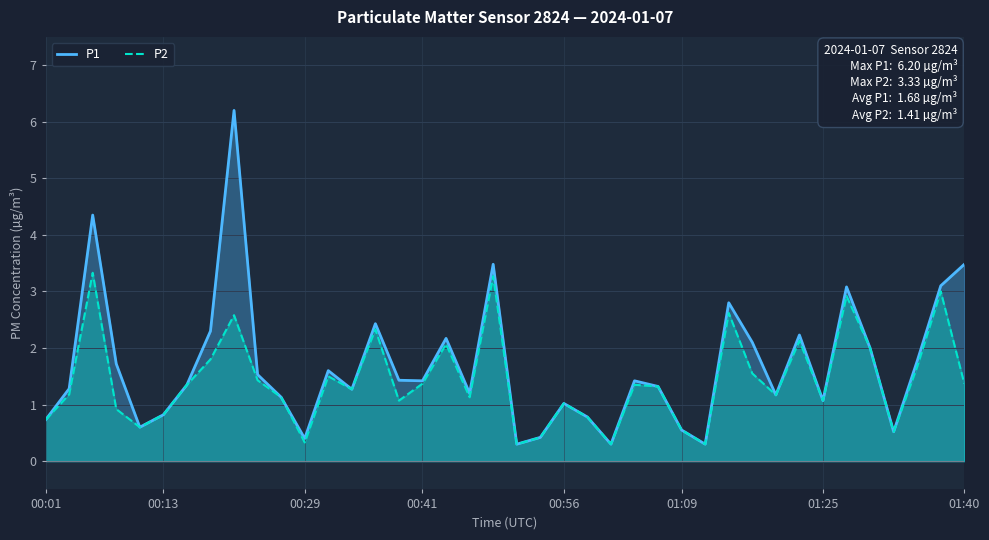

True or false: P1 and P2 intersect in this chart.

False